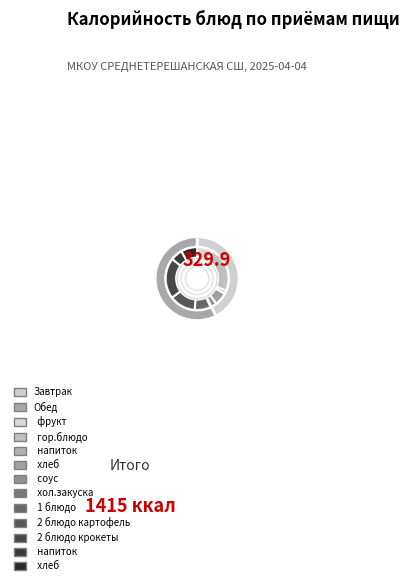

To the nearest percent, what is the average slice percentage?

9%